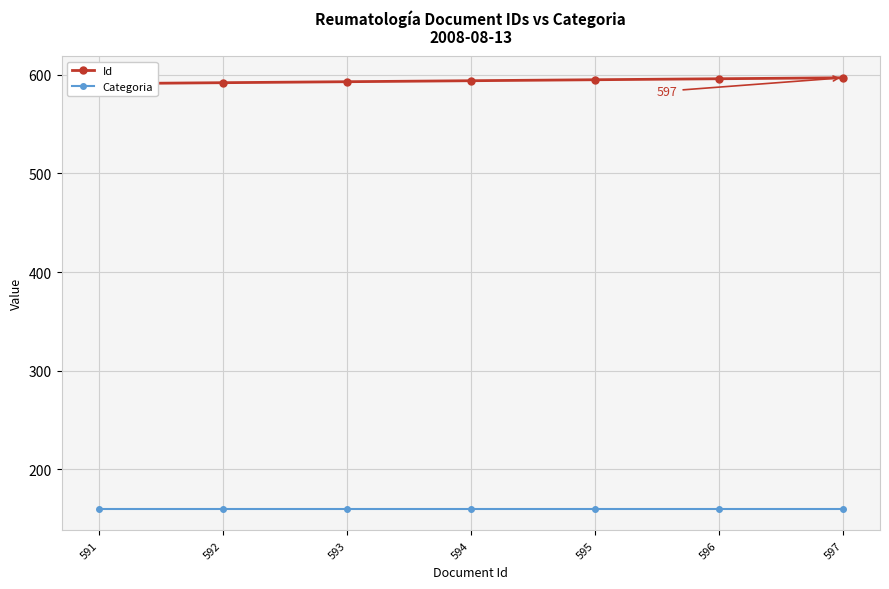

Reading left to right, list all the values displayed in this chart.

Id: 591	592	593	594	595	596	597
Categoria: 160	160	160	160	160	160	160